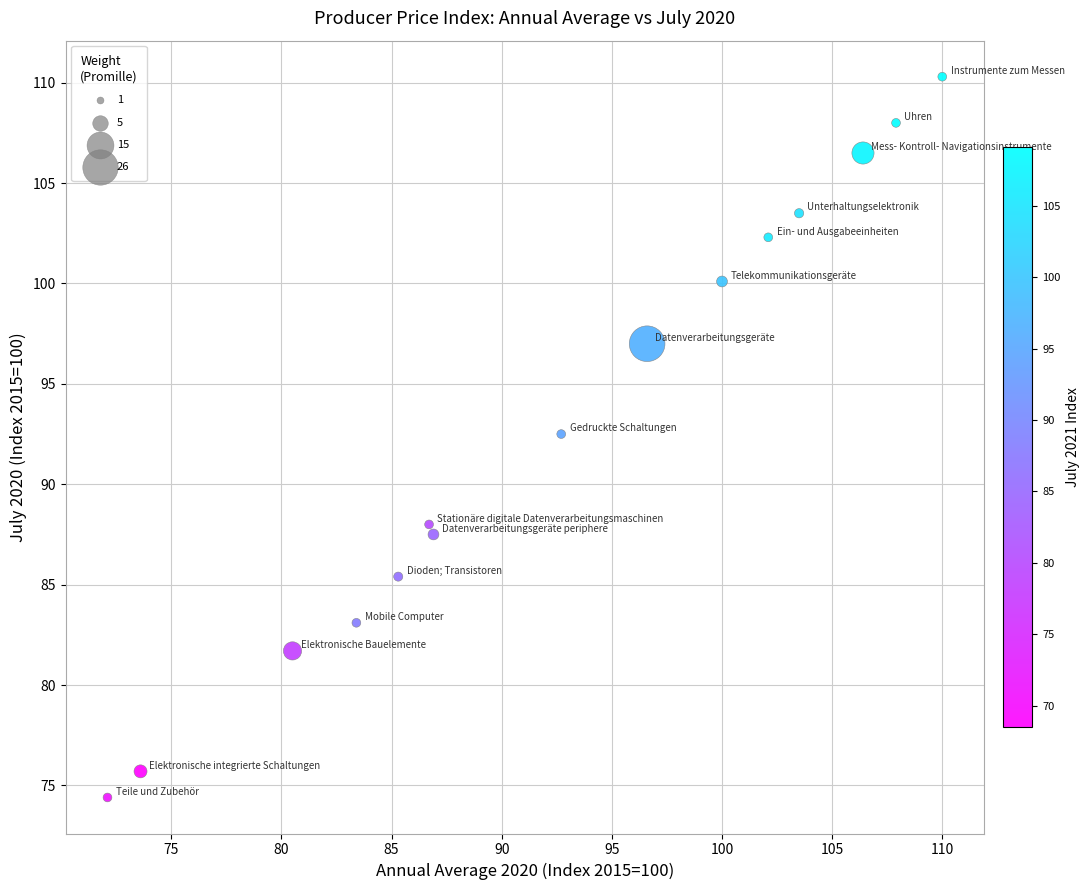

What Y value in the scatter plot is closest to 92?

92.5